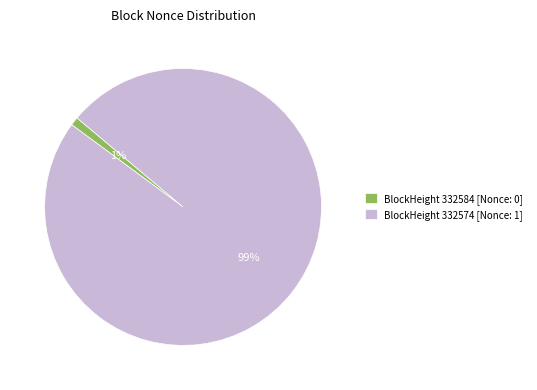

To the nearest percent, what is the difference between the largest and smallest slice percentages?

98%